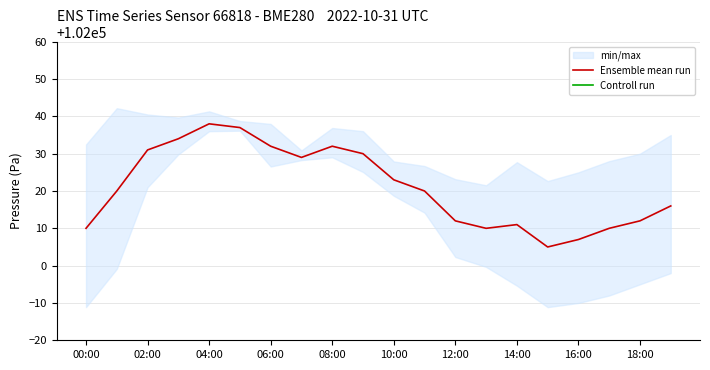

Is it true that Ensemble mean run equals 102011 at 14:00?

True